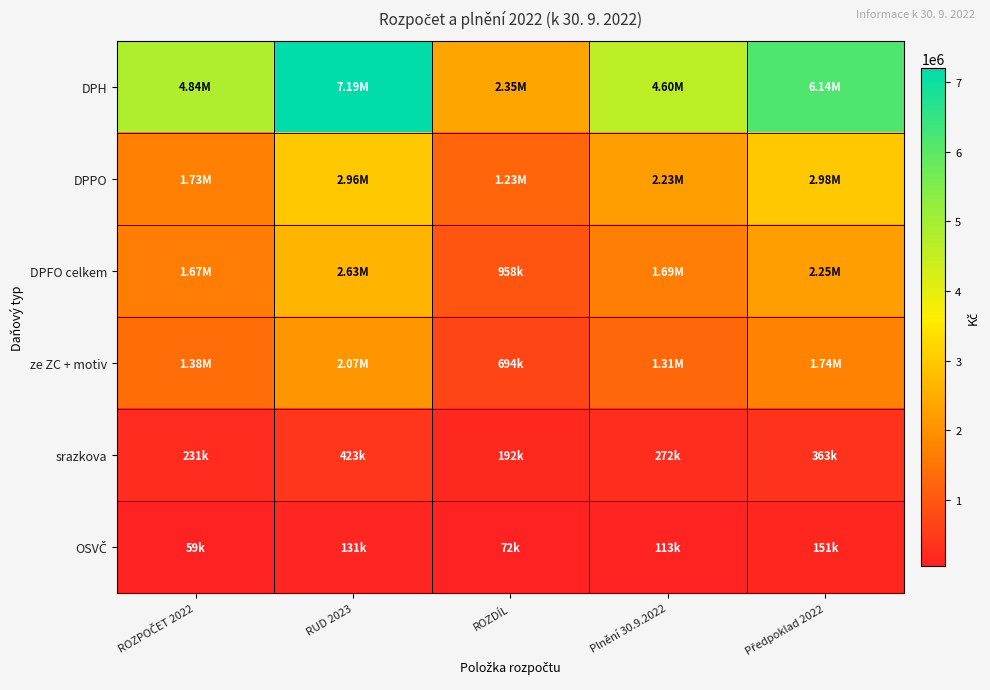

Which category has the lowest value across all series?

ROZPOČET 2022